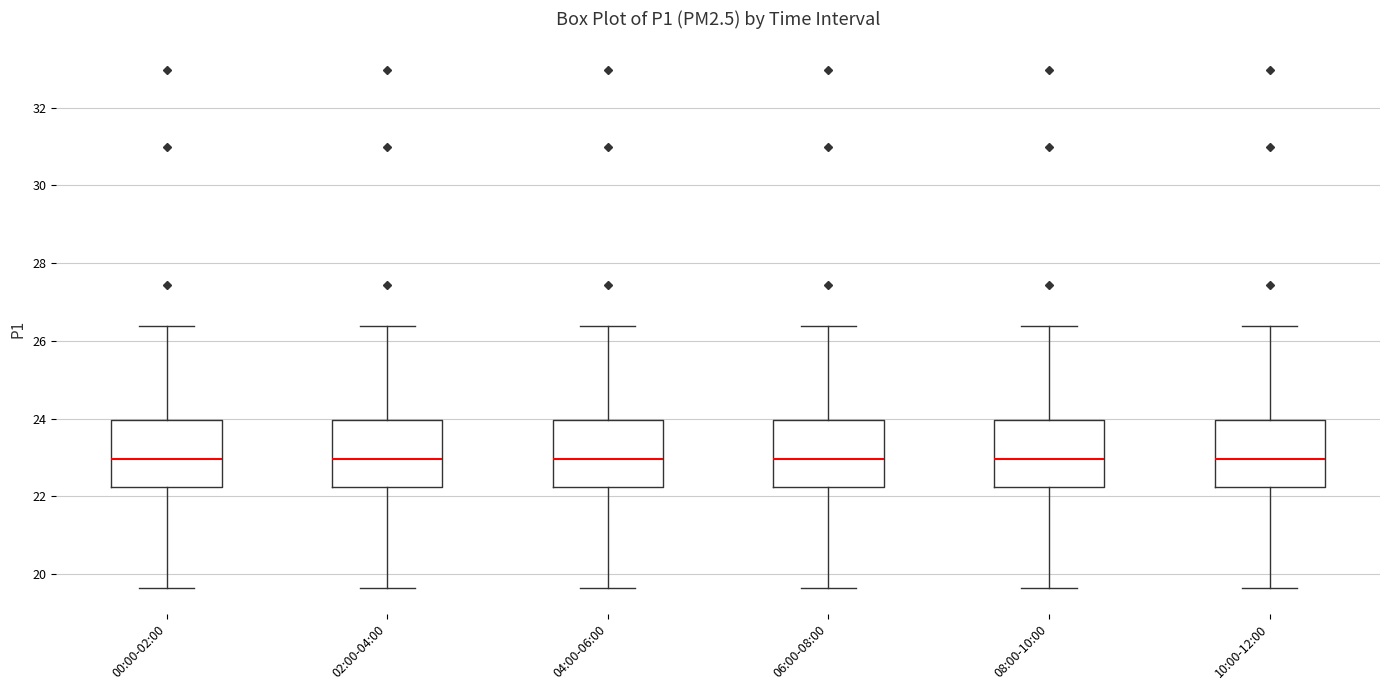

Reading left to right, transcribe this box plot: for each box, give where its median line is, the range the box spans, and where its two whiskers end, as read against the y-axis. The values are not printed on the chart, so give them approximately, as read against the axis.

00:00-02:00: median 23.0, box 22.2 to 24.0, whiskers 19.6 to 26.4
02:00-04:00: median 23.0, box 22.2 to 24.0, whiskers 19.6 to 26.4
04:00-06:00: median 23.0, box 22.2 to 24.0, whiskers 19.6 to 26.4
06:00-08:00: median 23.0, box 22.2 to 24.0, whiskers 19.6 to 26.4
08:00-10:00: median 23.0, box 22.2 to 24.0, whiskers 19.6 to 26.4
10:00-12:00: median 23.0, box 22.2 to 24.0, whiskers 19.6 to 26.4